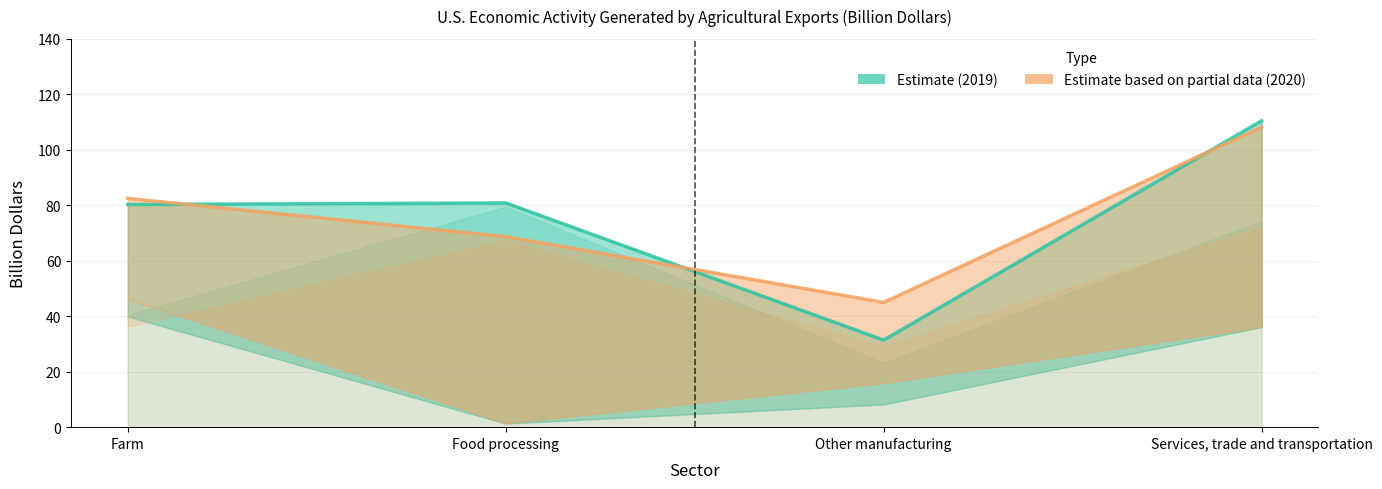

At which category is the sum across all series the highest?

Services, trade and transportation